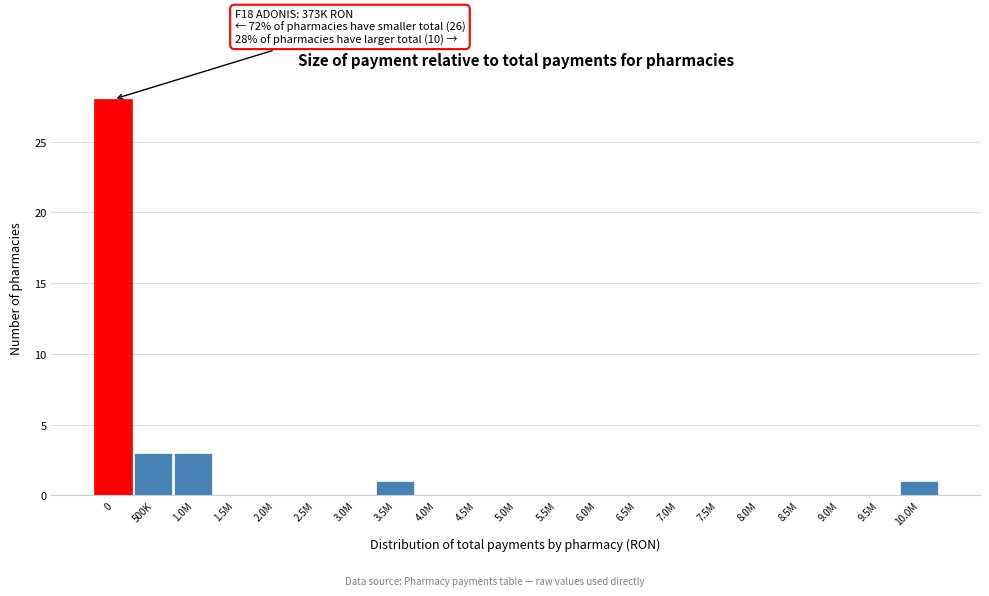

Reading left to right, list all the values displayed in this chart.

0=28	500K=3	1.0M=3	1.5M=0	2.0M=0	2.5M=0	3.0M=0	3.5M=1	4.0M=0	4.5M=0	5.0M=0	5.5M=0	6.0M=0	6.5M=0	7.0M=0	7.5M=0	8.0M=0	8.5M=0	9.0M=0	9.5M=0	10.0M=1